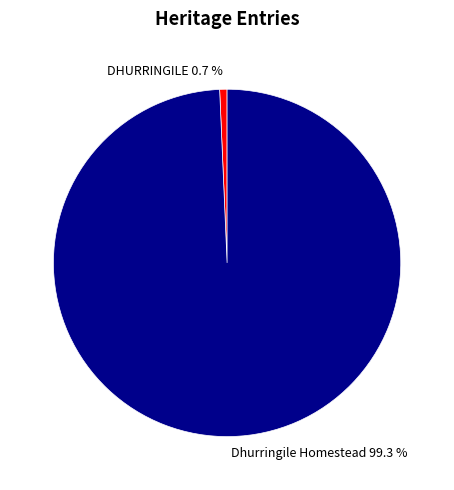

How many segments does this pie chart have?

2